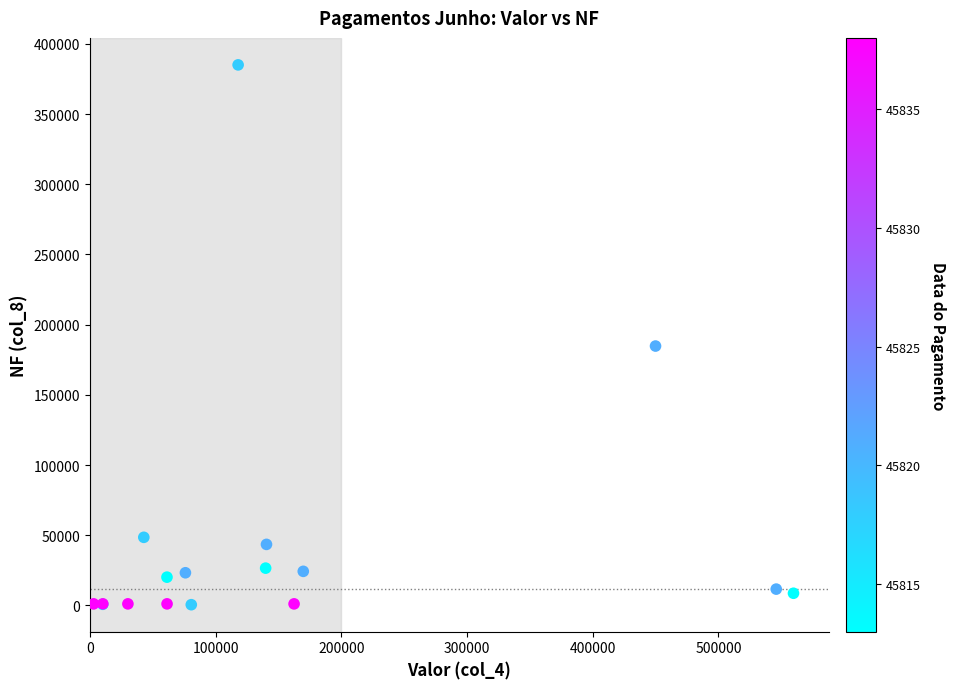

What Y value in the scatter plot is closest to 192791?

184769